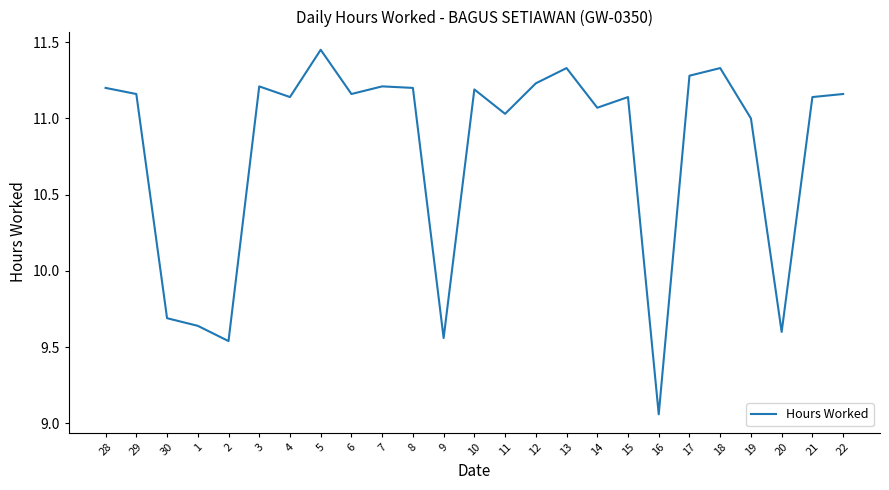

What is the difference between the values at 20 and 28?

1.6